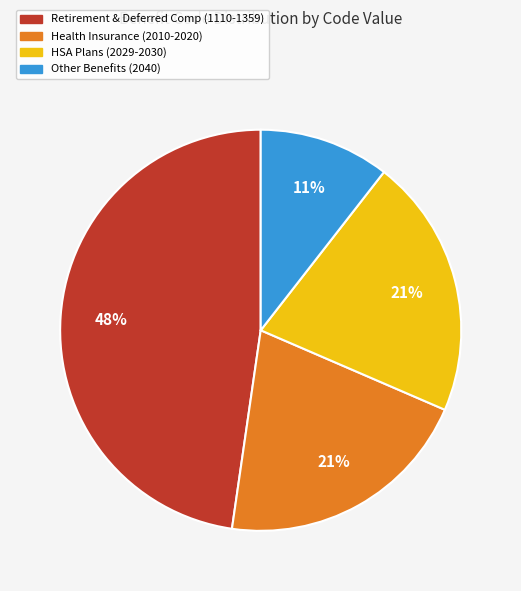

Is there a majority slice in this chart?

No